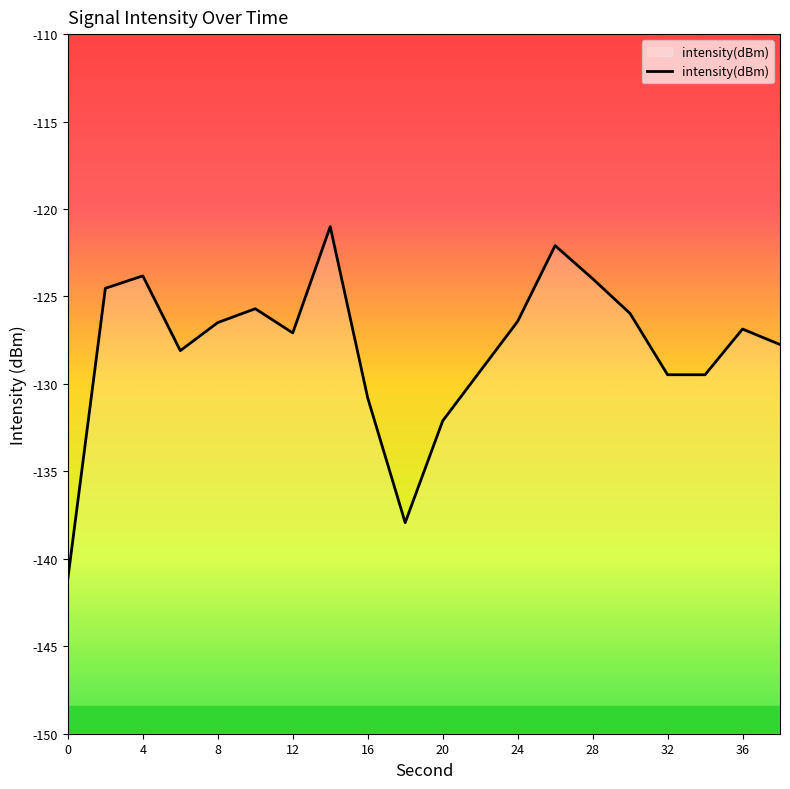

The chart shows a value of -186.9 at 8. True or false?

False